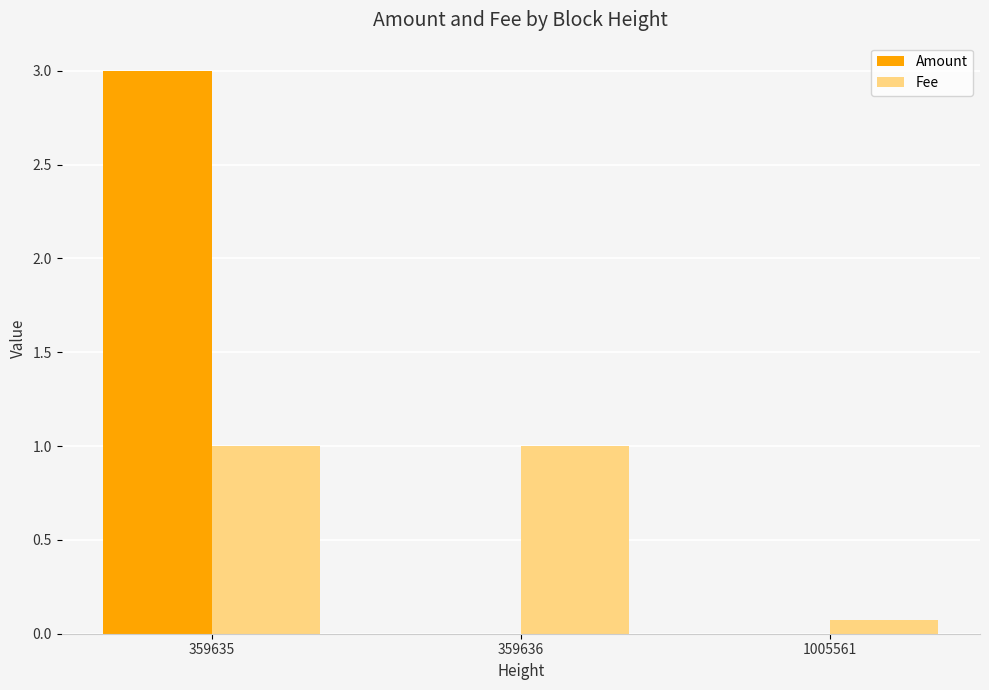

At which label is Fee closest to 0?

1005561